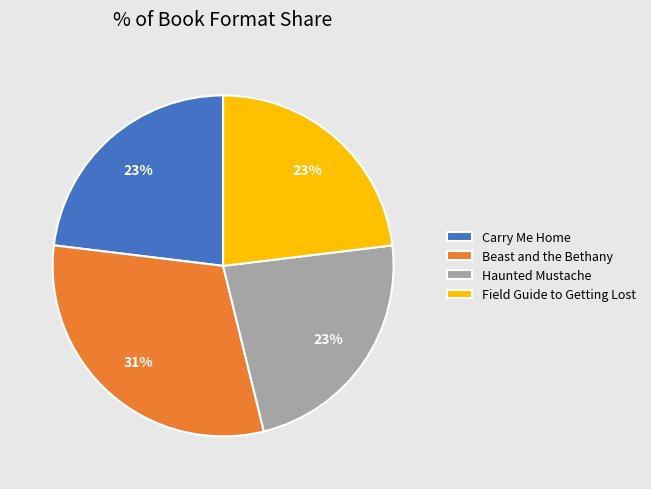

Is there any slice that represents more than half of the pie?

No